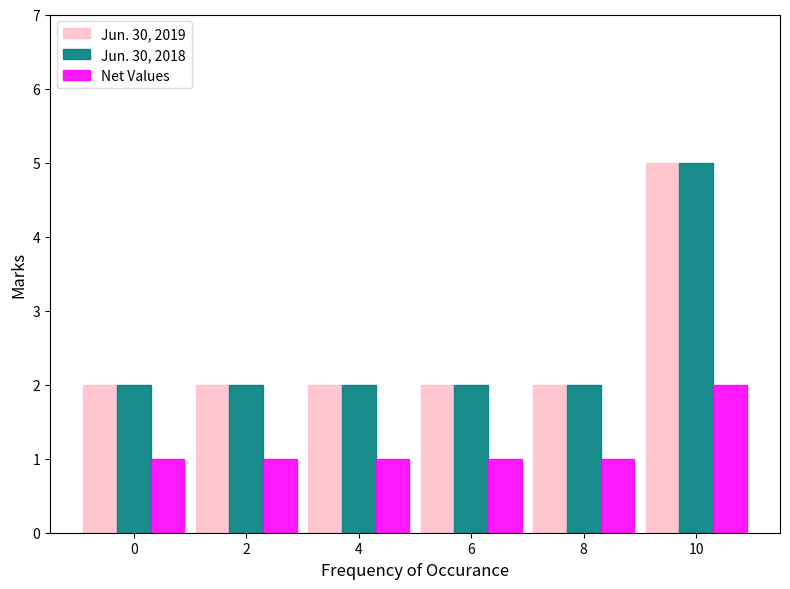

Reading left to right, extract all data points from this chart.

Jun. 30, 2019: 2	2	2	2	2	5
Jun. 30, 2018: 2	2	2	2	2	5
Net Values: 1	1	1	1	1	2